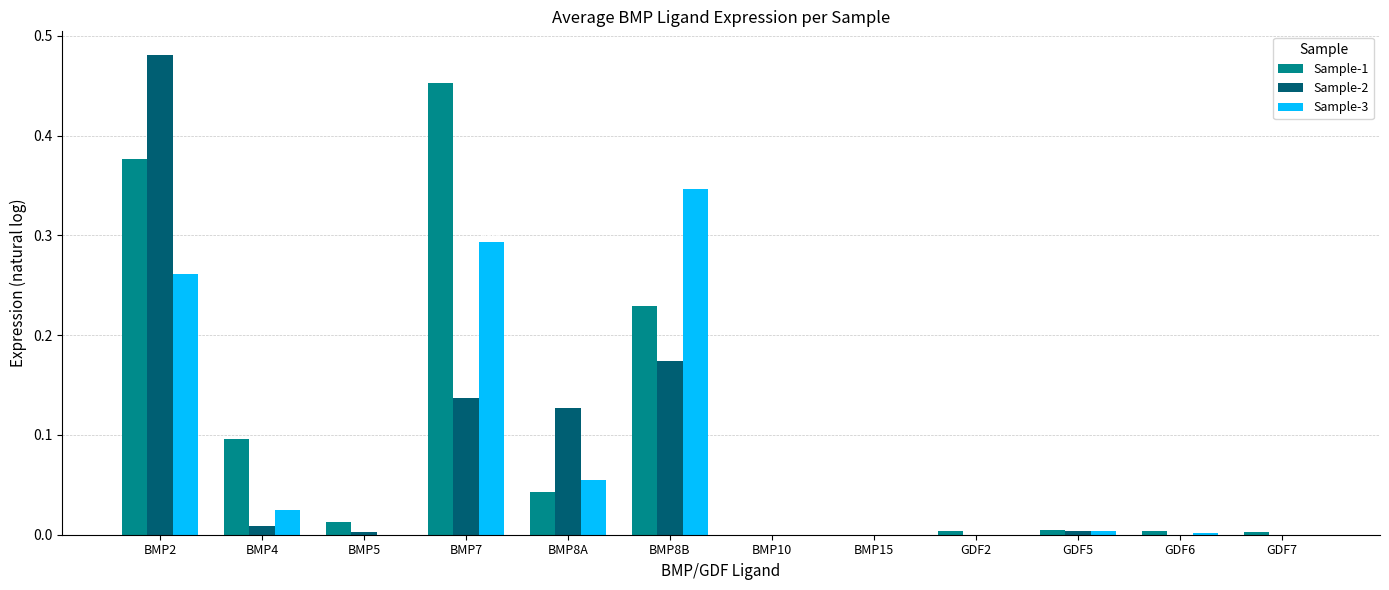

Reading left to right, extract all data points from this chart.

Sample-1: BMP2=0.4	BMP4=0.1	BMP5=0.0	BMP7=0.5	BMP8A=0.0	BMP8B=0.2	BMP10=0.0	BMP15=0.0	GDF2=0.0	GDF5=0.0	GDF6=0.0	GDF7=0.0
Sample-2: BMP2=0.5	BMP4=0.0	BMP5=0.0	BMP7=0.1	BMP8A=0.1	BMP8B=0.2	BMP10=0.0	BMP15=0.0	GDF2=0.0	GDF5=0.0	GDF6=0.0	GDF7=0.0
Sample-3: BMP2=0.3	BMP4=0.0	BMP5=0.0	BMP7=0.3	BMP8A=0.1	BMP8B=0.3	BMP10=0.0	BMP15=0.0	GDF2=0.0	GDF5=0.0	GDF6=0.0	GDF7=0.0